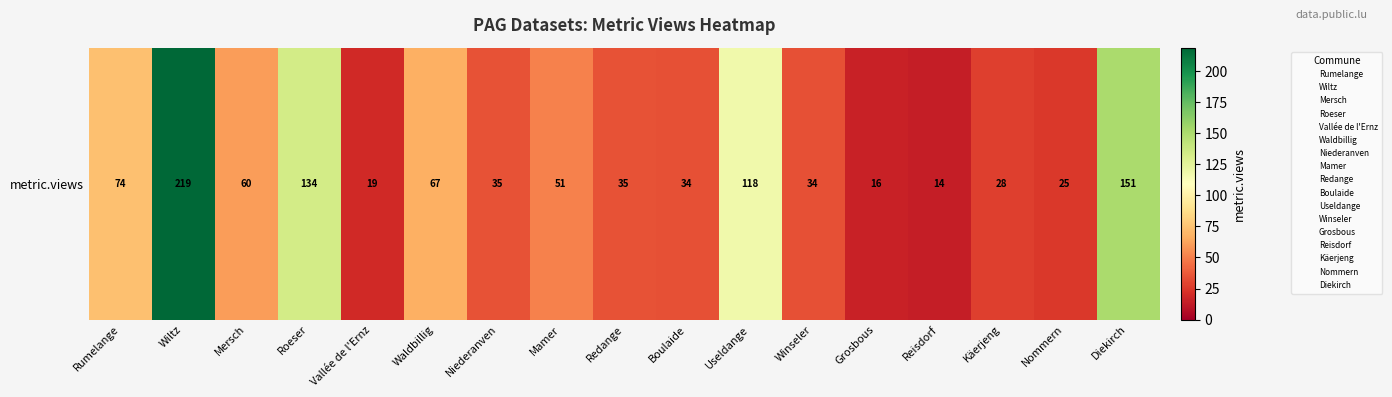

What is the sum of all values?

1114